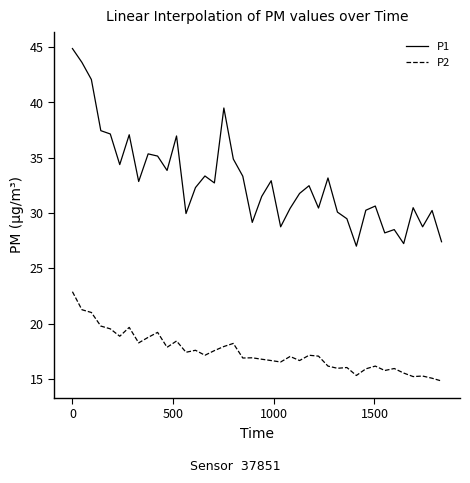

Which series has the largest total across all categories?

P1